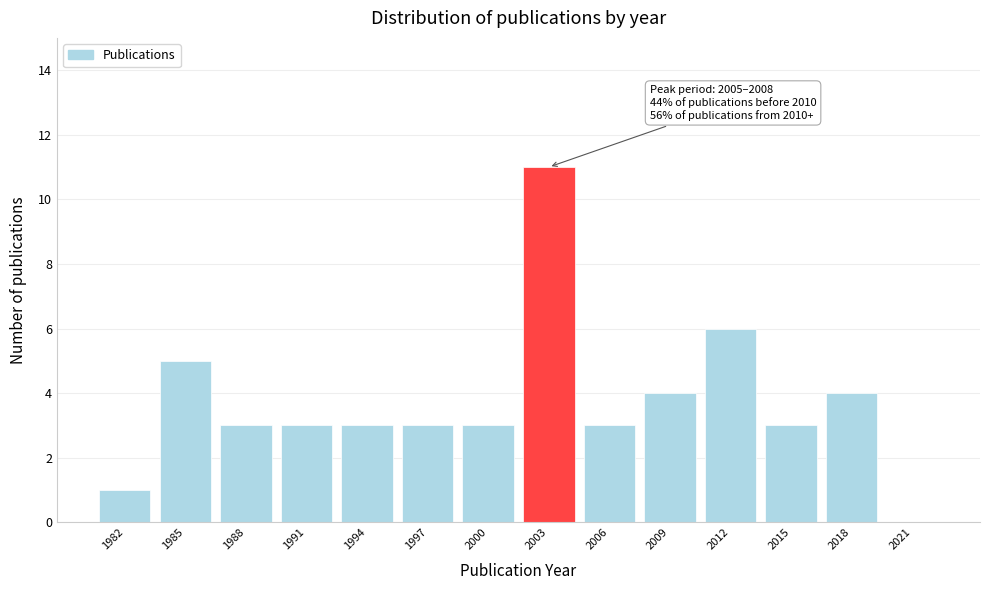

Reading left to right, what are all the values shown in this chart?

1982=1	1985=5	1988=3	1991=3	1994=3	1997=3	2000=3	2003=11	2006=3	2009=4	2012=6	2015=3	2018=4	2021=0